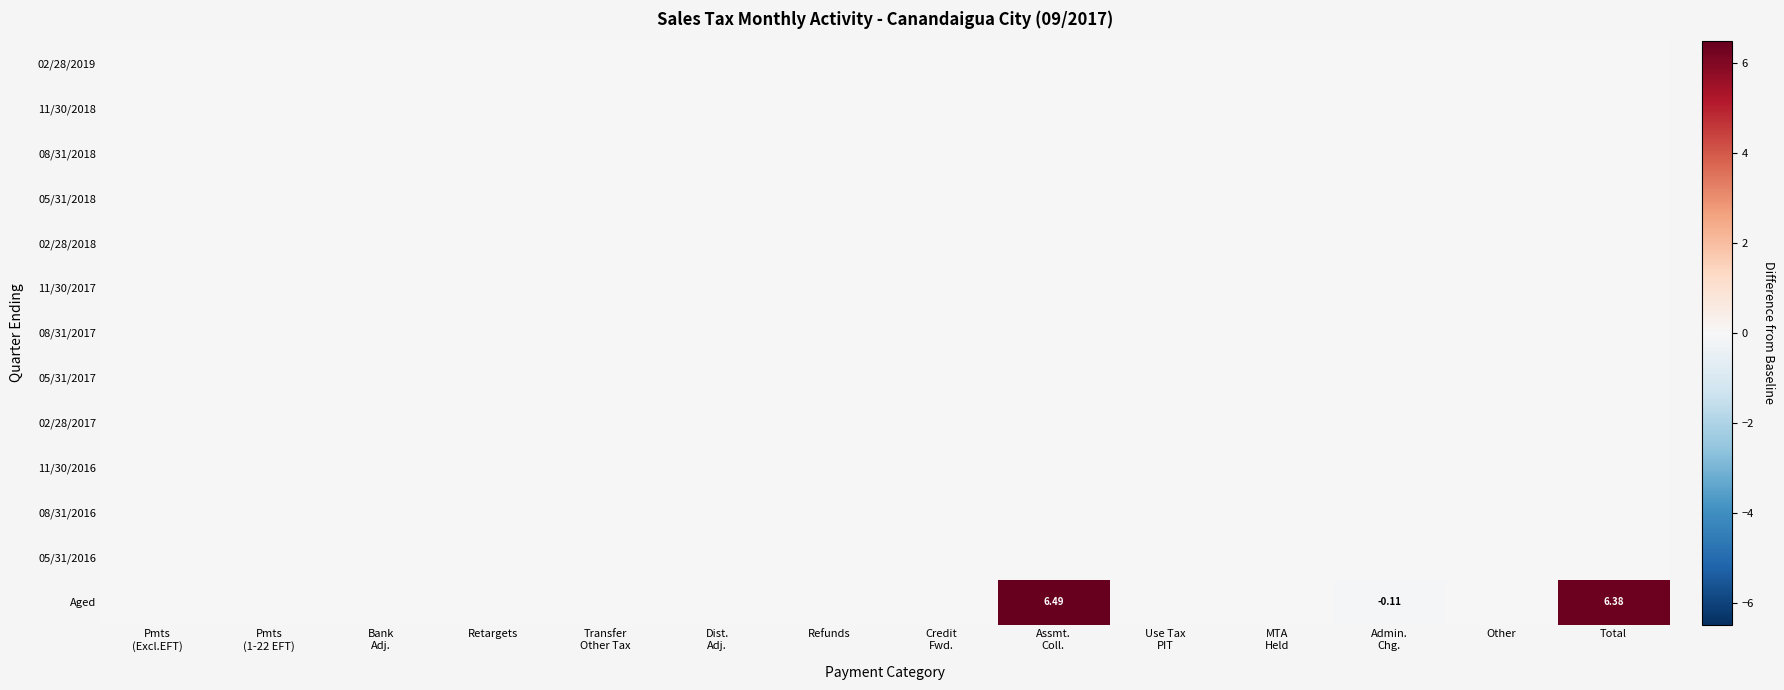

At which category does the chart reach its peak across all series?

Assmt.
Coll.